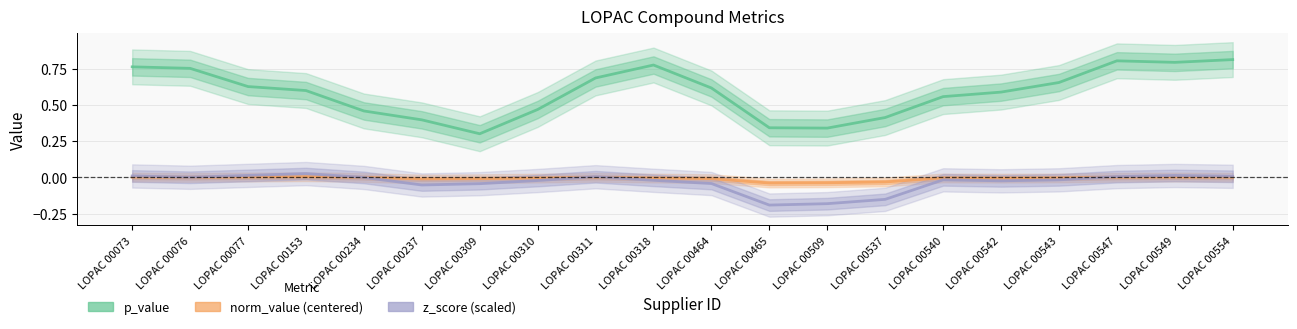

Reading left to right, extract all data points from this chart.

p_value: 0.8	0.8	0.6	0.6	0.5	0.4	0.3	0.5	0.7	0.8	0.6	0.3	0.3	0.4	0.6	0.6	0.7	0.8	0.8	0.8
norm_value (centered): 0.0	0.0	0.0	0.0	0.0	-0.0	-0.0	-0.0	0.0	-0.0	-0.0	-0.0	-0.0	-0.0	-0.0	-0.0	-0.0	0.0	0.0	0.0
z_score (scaled): 0.0	0.0	0.0	0.0	0.0	-0.1	-0.0	-0.0	0.0	-0.0	-0.0	-0.2	-0.2	-0.2	-0.0	-0.0	-0.0	0.0	0.0	0.0